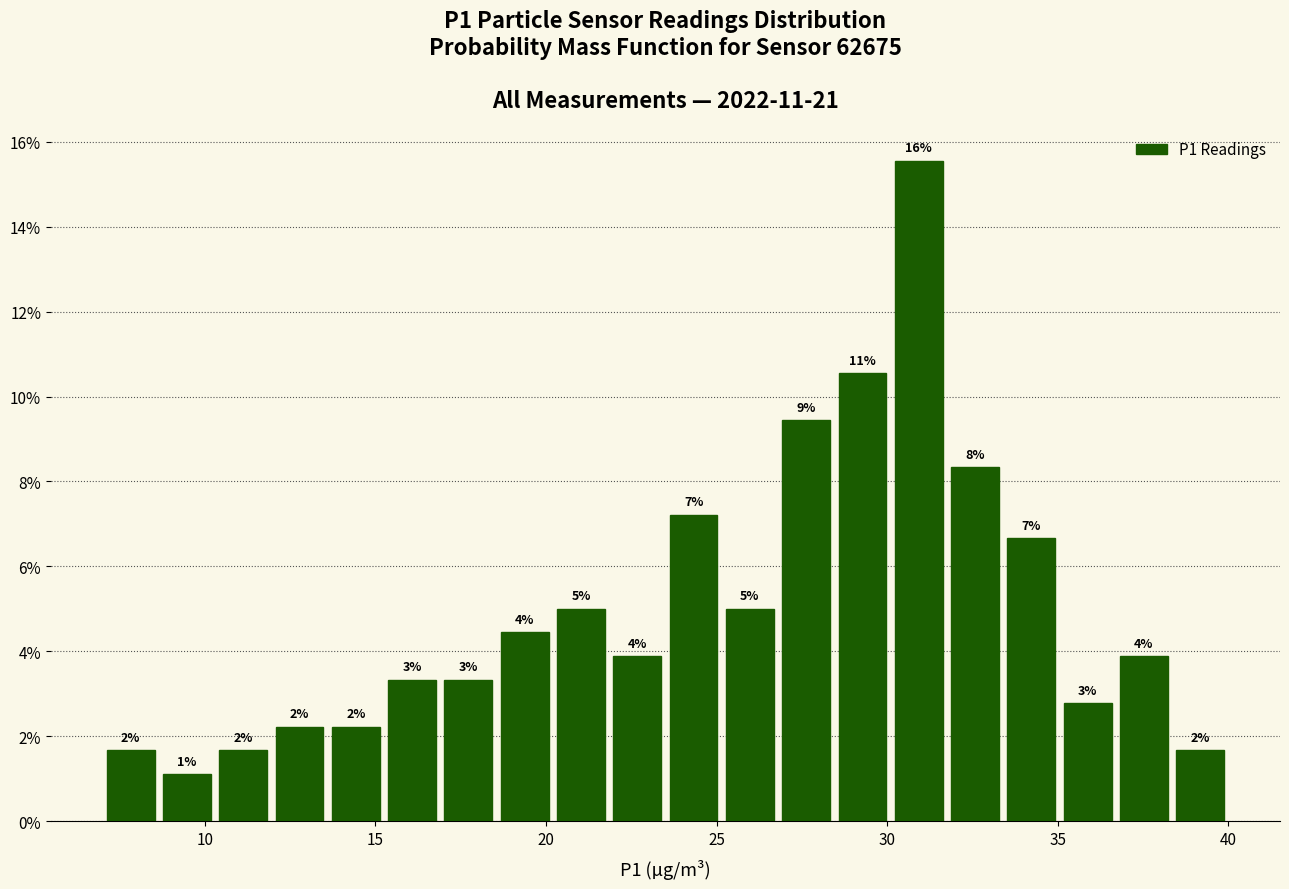

Read against the x-axis, roughly where is the centre of the tallest bar?

31.0